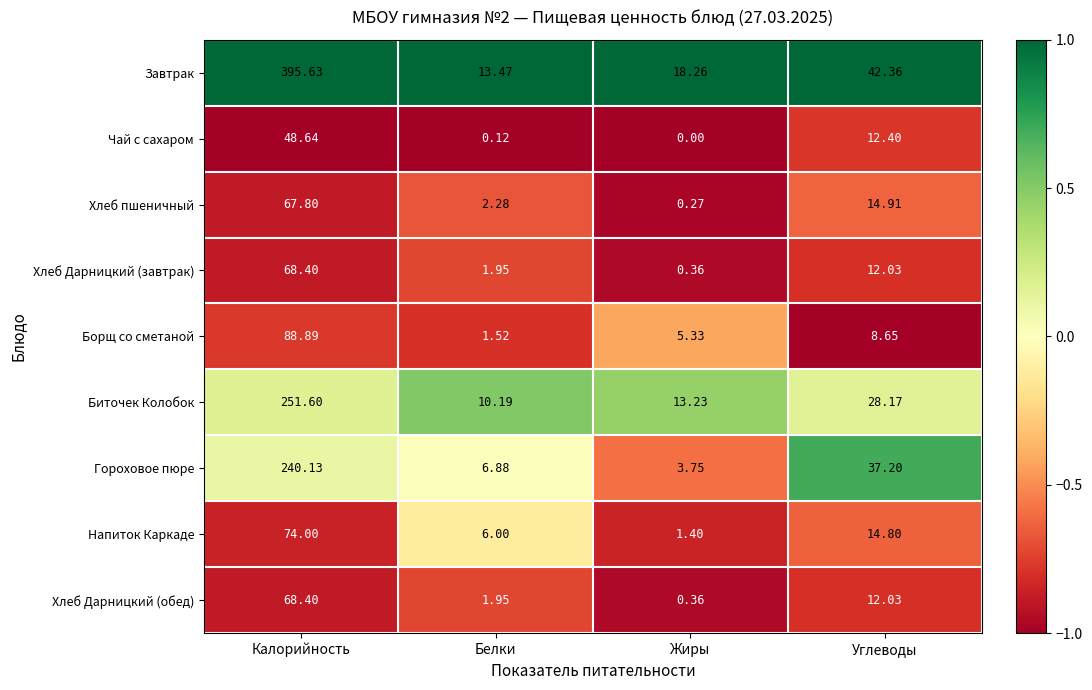

List the labels in order of Напиток Каркаде value, smallest first.

Жиры, Белки, Углеводы, Калорийность